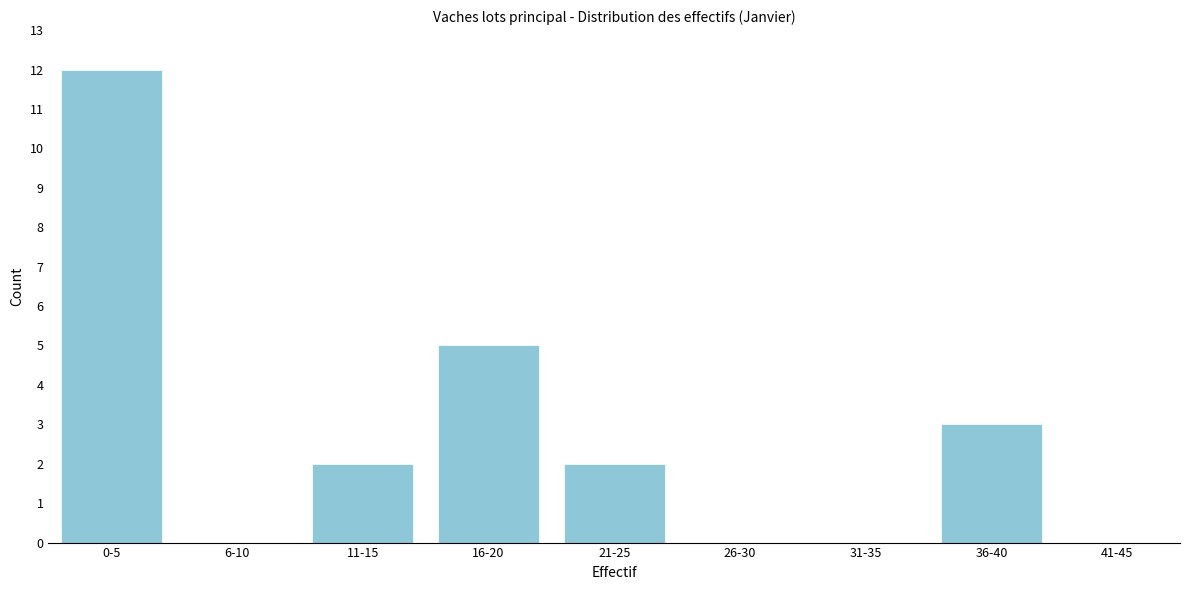

Reading left to right, list all the values displayed in this chart.

0-5=12	6-10=0	11-15=2	16-20=5	21-25=2	26-30=0	31-35=0	36-40=3	41-45=0